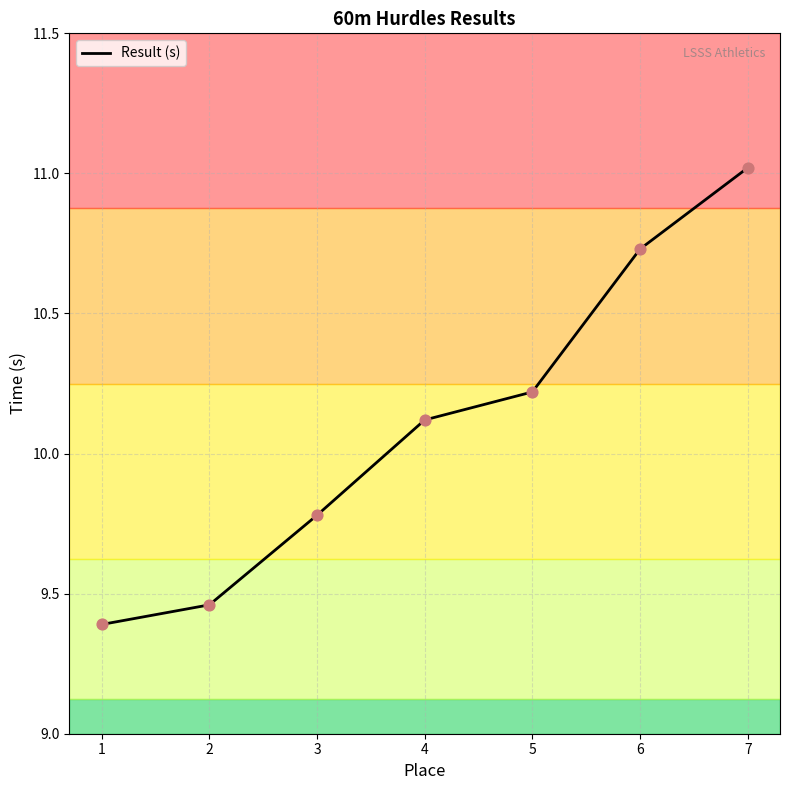

What is the change in value from 3 to 7?

+1.2